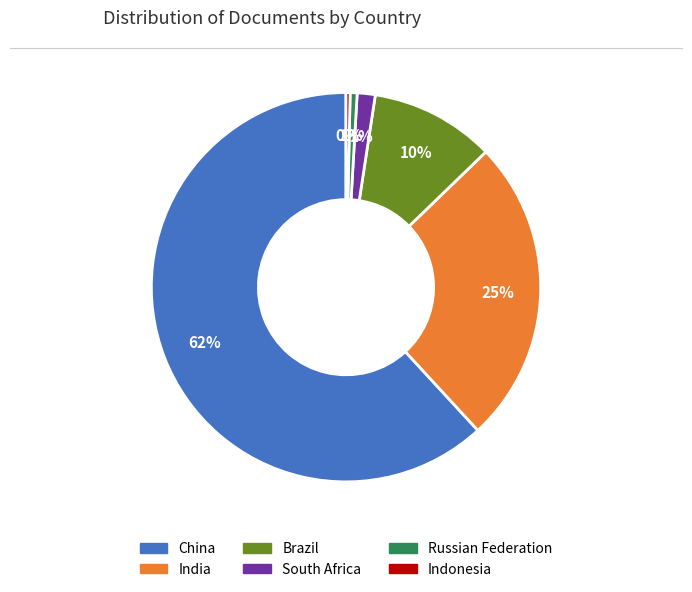

Combined, do India and China account for over 50%?

Yes